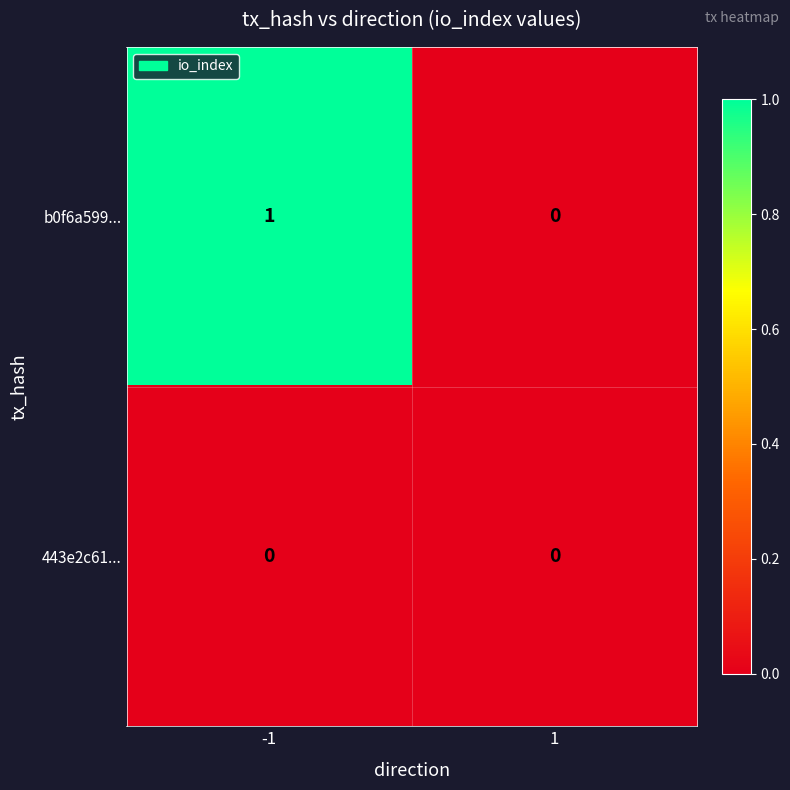

Which label corresponds to the largest value in the chart?

-1